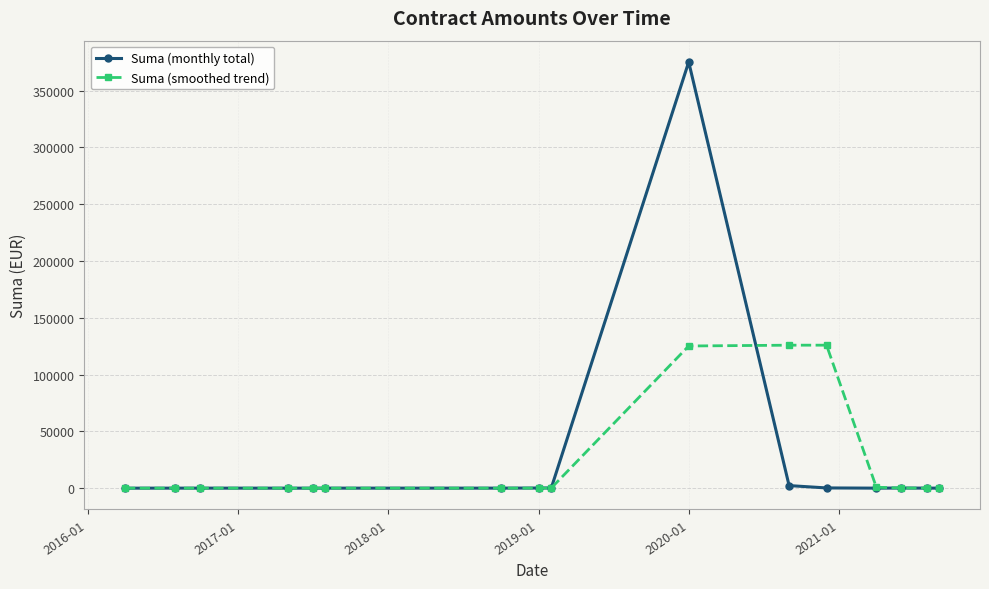

At how many categories does at least one series exceed 42447?

3